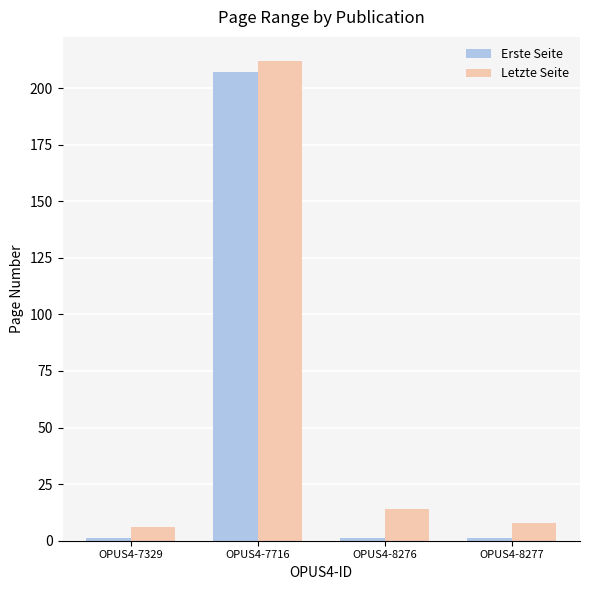

Rank the series by their maximum value, from highest to lowest.

Letzte Seite, Erste Seite